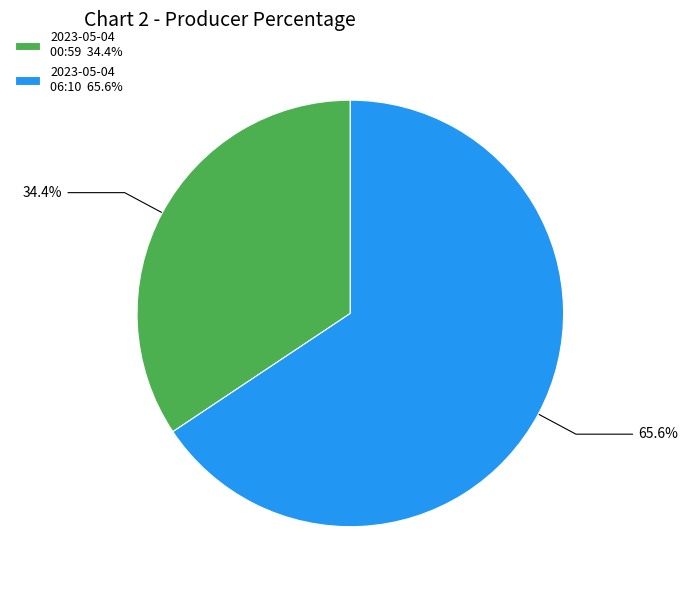

Between 2023-05-04 06:10 65.6% and 2023-05-04 00:59 34.4%, which is larger?

2023-05-04 06:10 65.6%